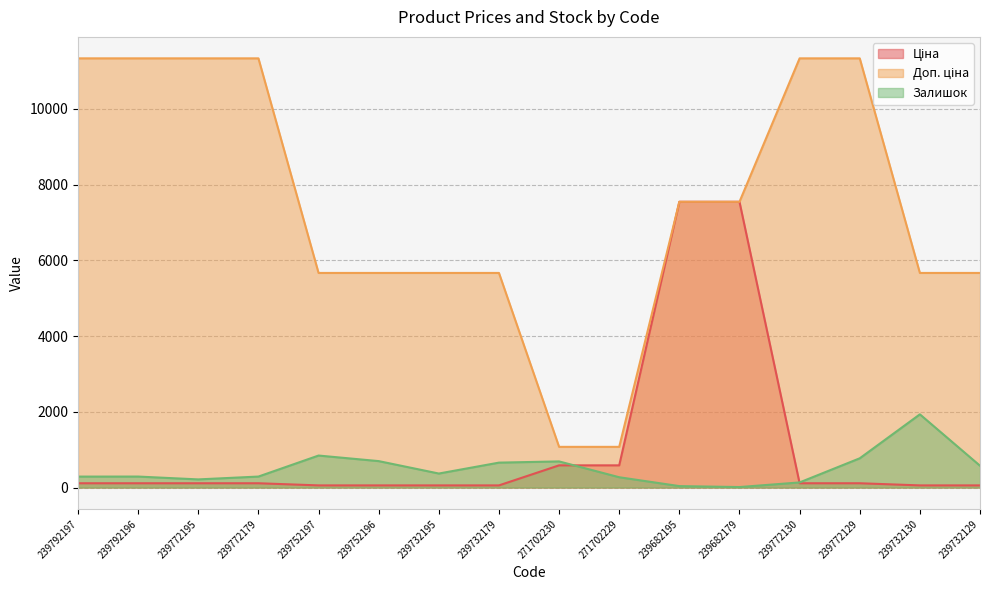

What is the total value across all series at 239682195?

15129.8